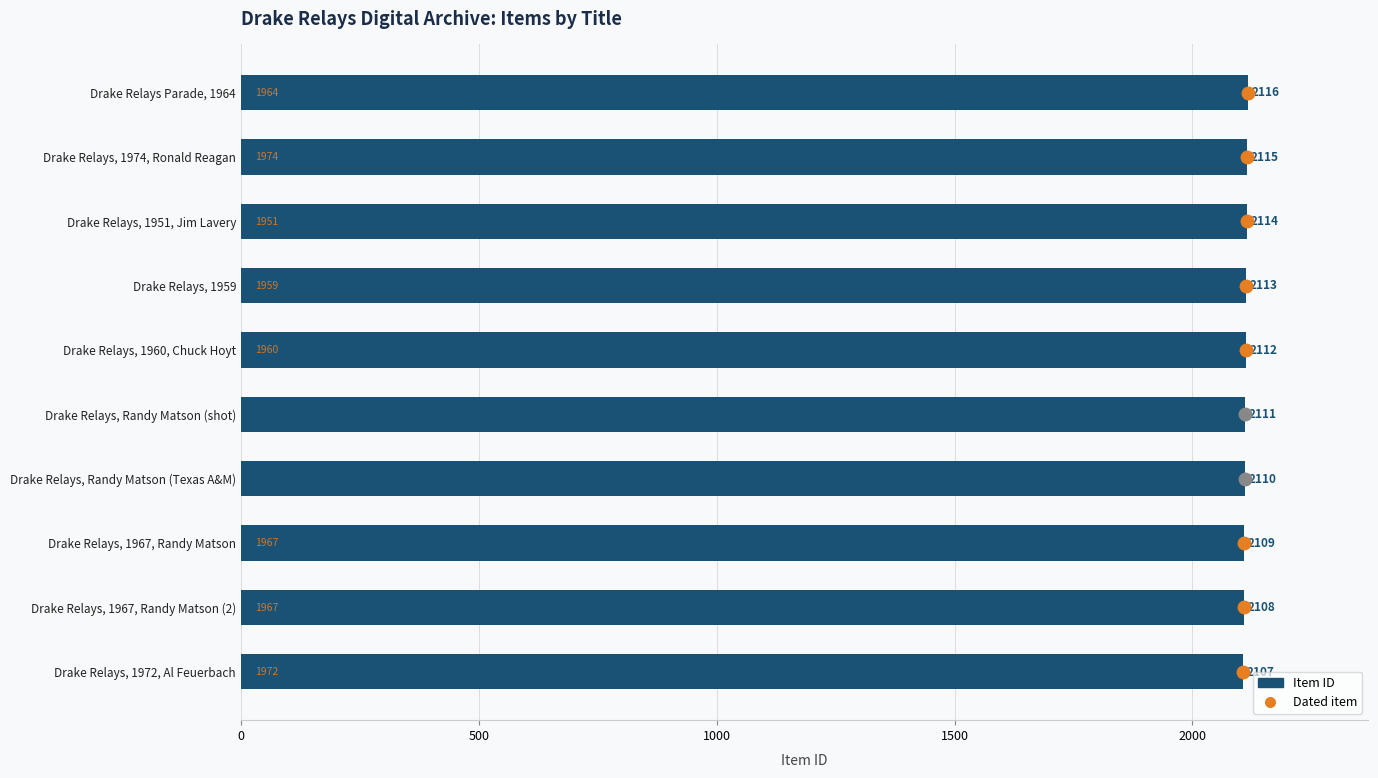

What is the maximum value shown in the chart?

2116